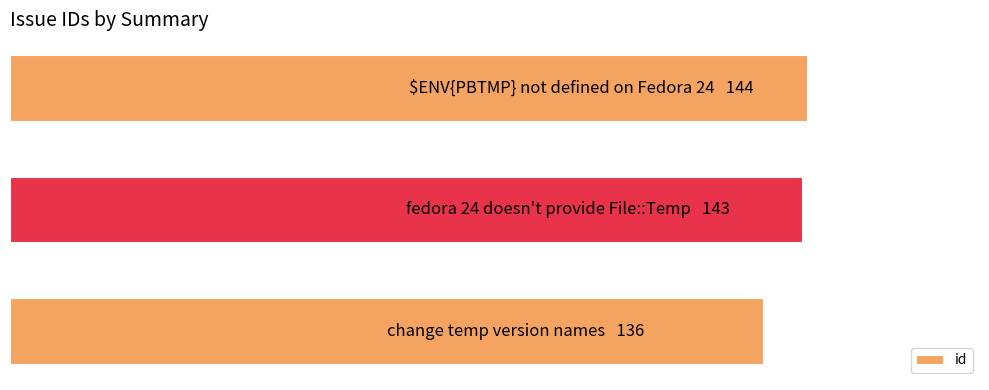

Does the chart contain any negative values?

No